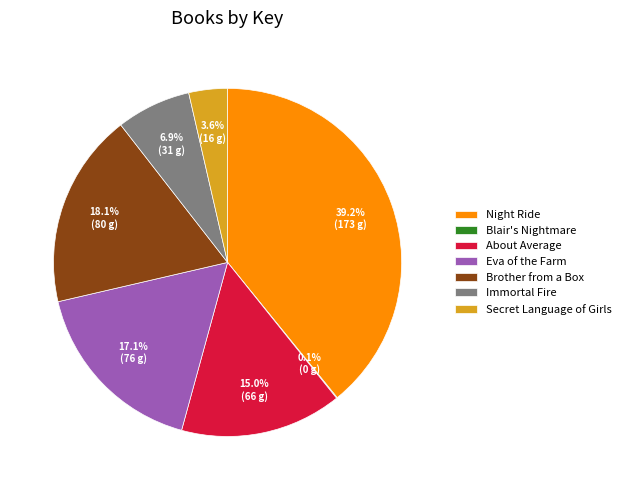

Which has a higher value, Secret Language of Girls or About Average?

About Average